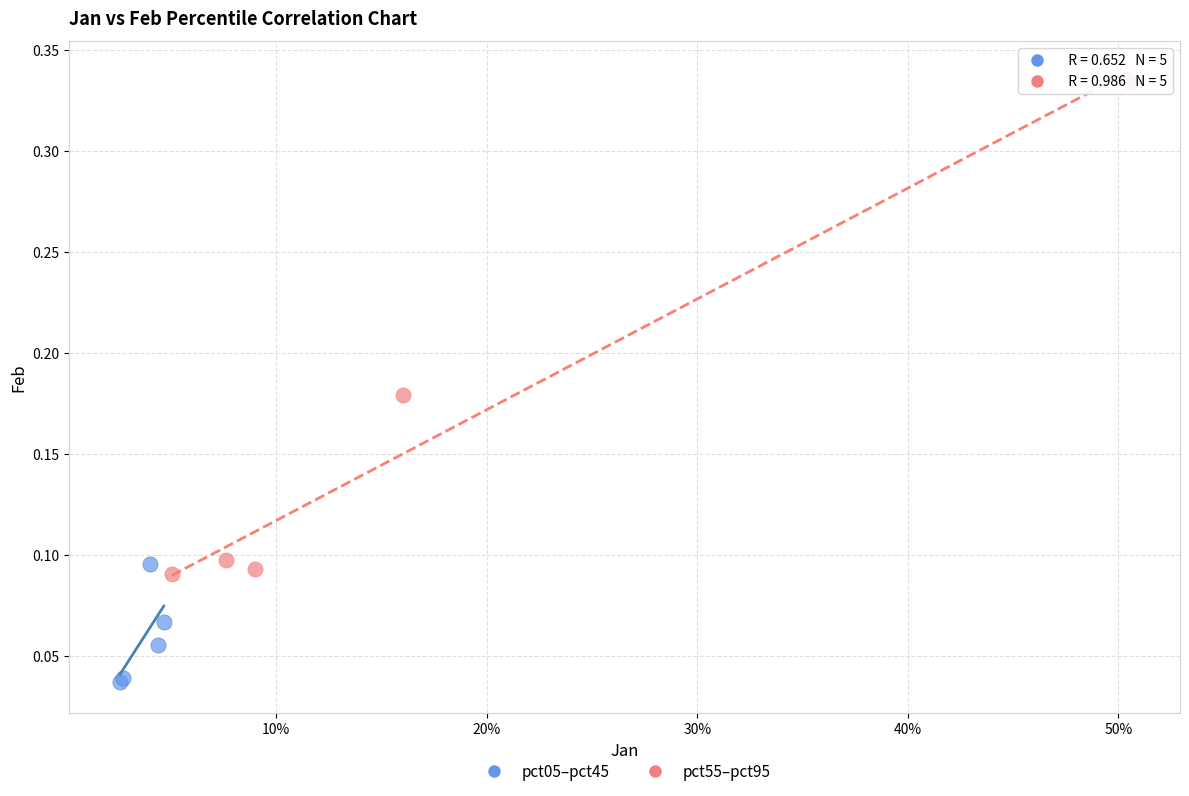

Which series reaches the maximum Y coordinate?

pct55–pct95